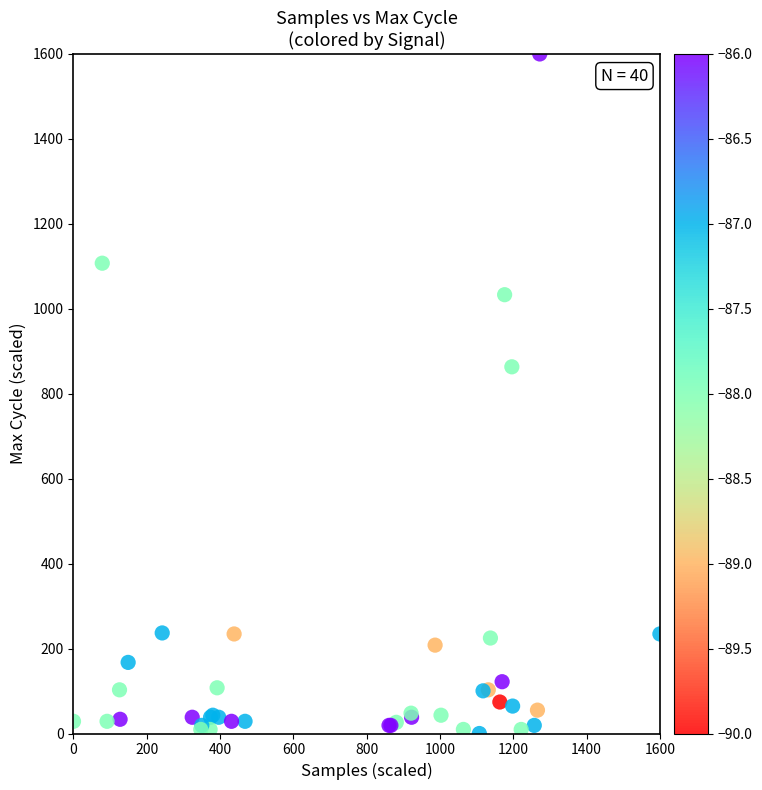

What Y value in the scatter plot is closest to 800?

863.4